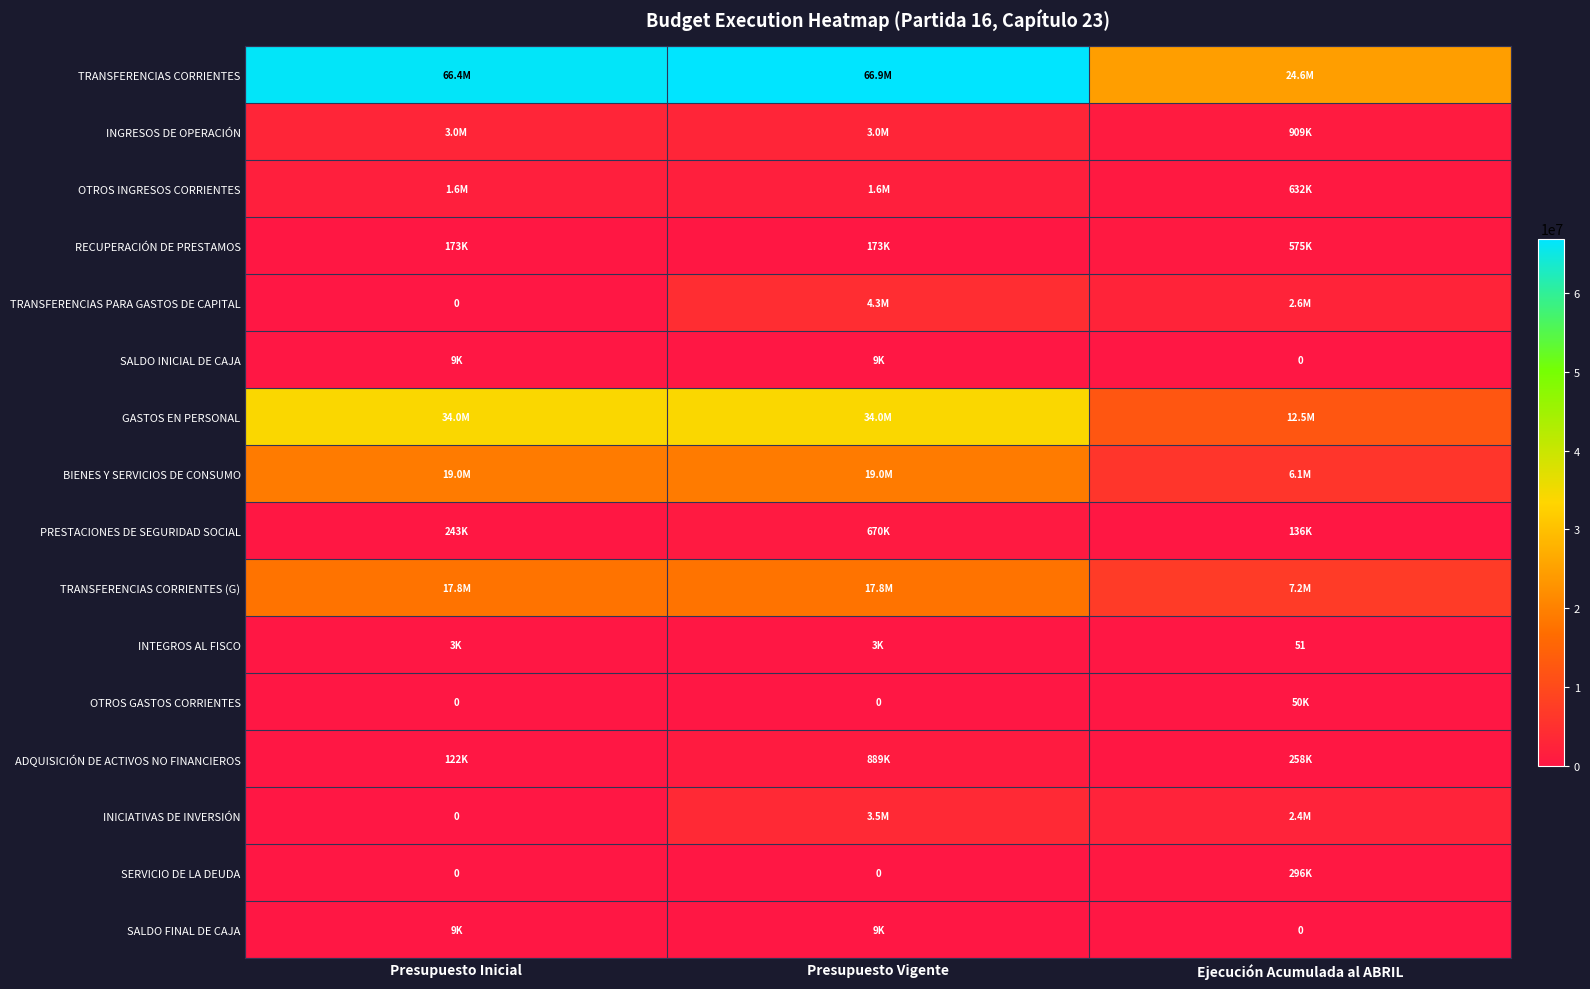

Is the value of SALDO INICIAL DE CAJA at Presupuesto Vigente greater than the value of SALDO FINAL DE CAJA at Presupuesto Inicial?

No